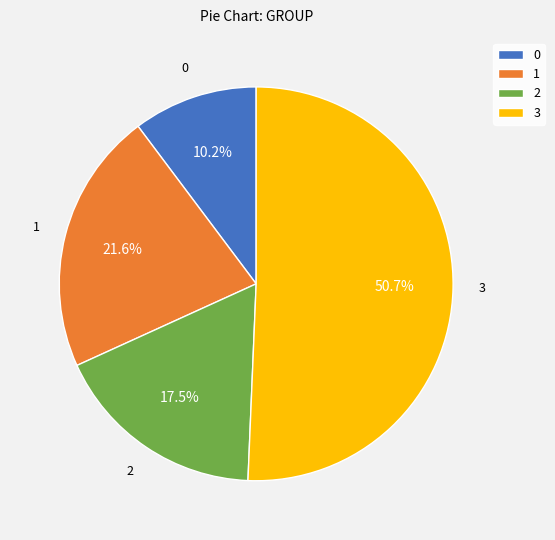

To the nearest percent, what is the difference between the 0 and 3 slice percentages?

40%